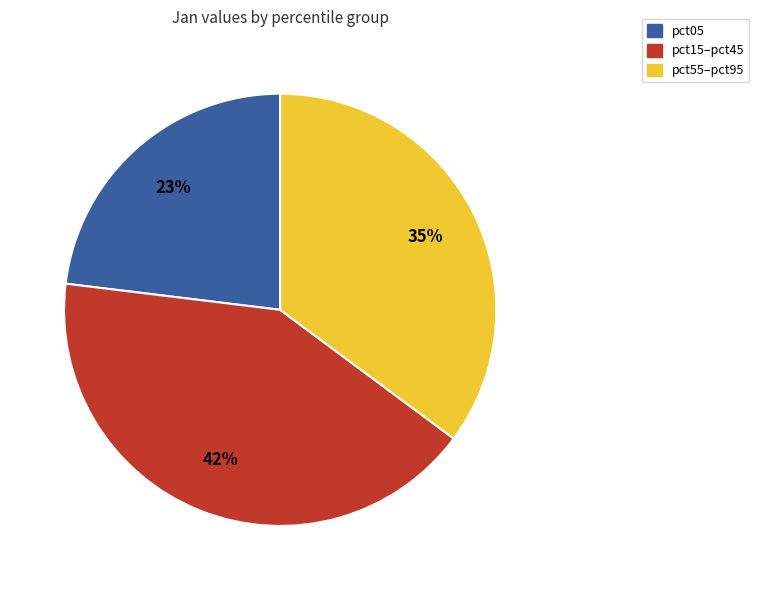

How many segments does this pie chart have?

3